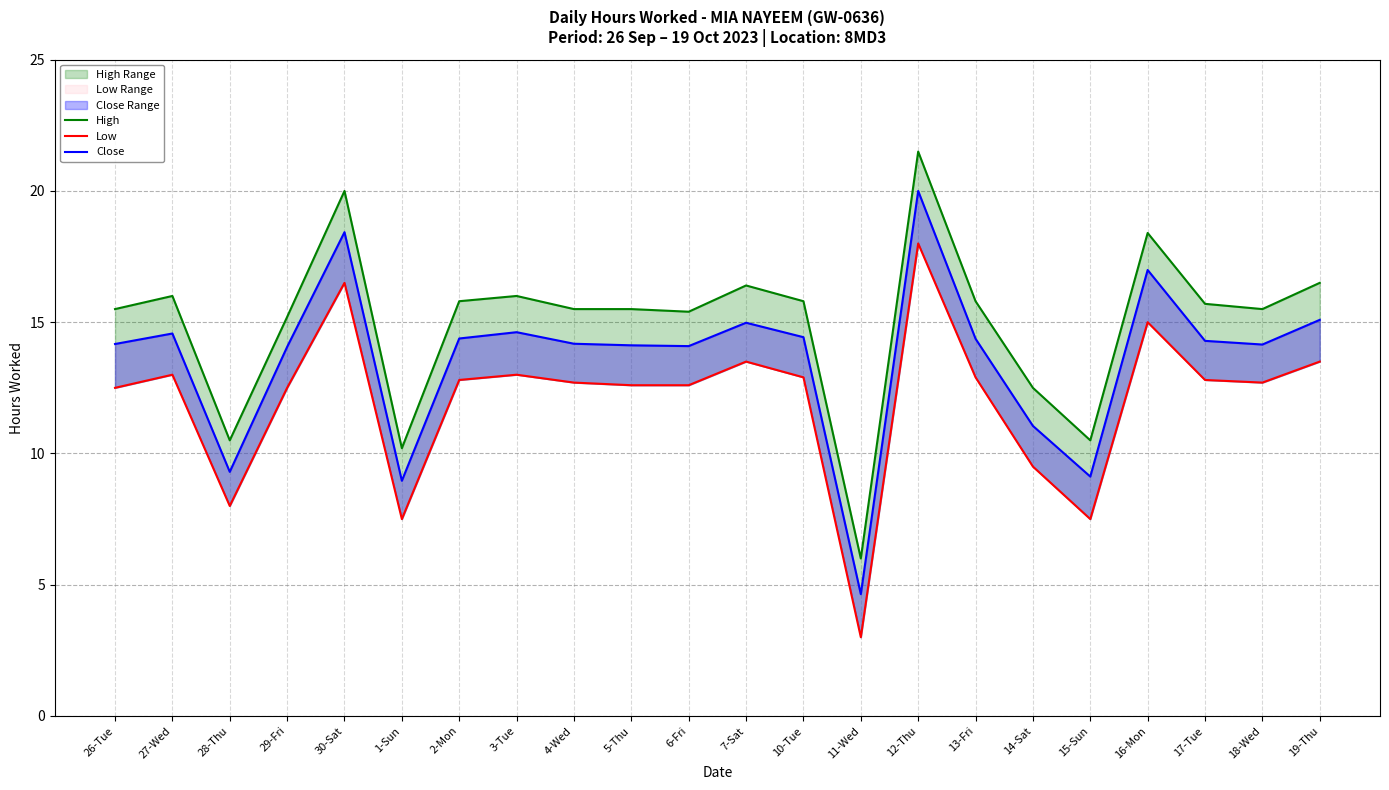

Reading left to right, extract all data points from this chart.

High: 26-Tue=15.5	27-Wed=16.0	28-Thu=10.5	29-Fri=15.2	30-Sat=20.0	1-Sun=10.2	2-Mon=15.8	3-Tue=16.0	4-Wed=15.5	5-Thu=15.5	6-Fri=15.4	7-Sat=16.4	10-Tue=15.8	11-Wed=6.0	12-Thu=21.5	13-Fri=15.8	14-Sat=12.5	15-Sun=10.5	16-Mon=18.4	17-Tue=15.7	18-Wed=15.5	19-Thu=16.5
Low: 26-Tue=12.5	27-Wed=13.0	28-Thu=8.0	29-Fri=12.5	30-Sat=16.5	1-Sun=7.5	2-Mon=12.8	3-Tue=13.0	4-Wed=12.7	5-Thu=12.6	6-Fri=12.6	7-Sat=13.5	10-Tue=12.9	11-Wed=3.0	12-Thu=18.0	13-Fri=12.9	14-Sat=9.5	15-Sun=7.5	16-Mon=15.0	17-Tue=12.8	18-Wed=12.7	19-Thu=13.5
Close: 26-Tue=14.2	27-Wed=14.6	28-Thu=9.3	29-Fri=14.1	30-Sat=18.4	1-Sun=9.0	2-Mon=14.4	3-Tue=14.6	4-Wed=14.2	5-Thu=14.1	6-Fri=14.1	7-Sat=15.0	10-Tue=14.4	11-Wed=4.6	12-Thu=20.0	13-Fri=14.4	14-Sat=11.1	15-Sun=9.1	16-Mon=17.0	17-Tue=14.3	18-Wed=14.2	19-Thu=15.1